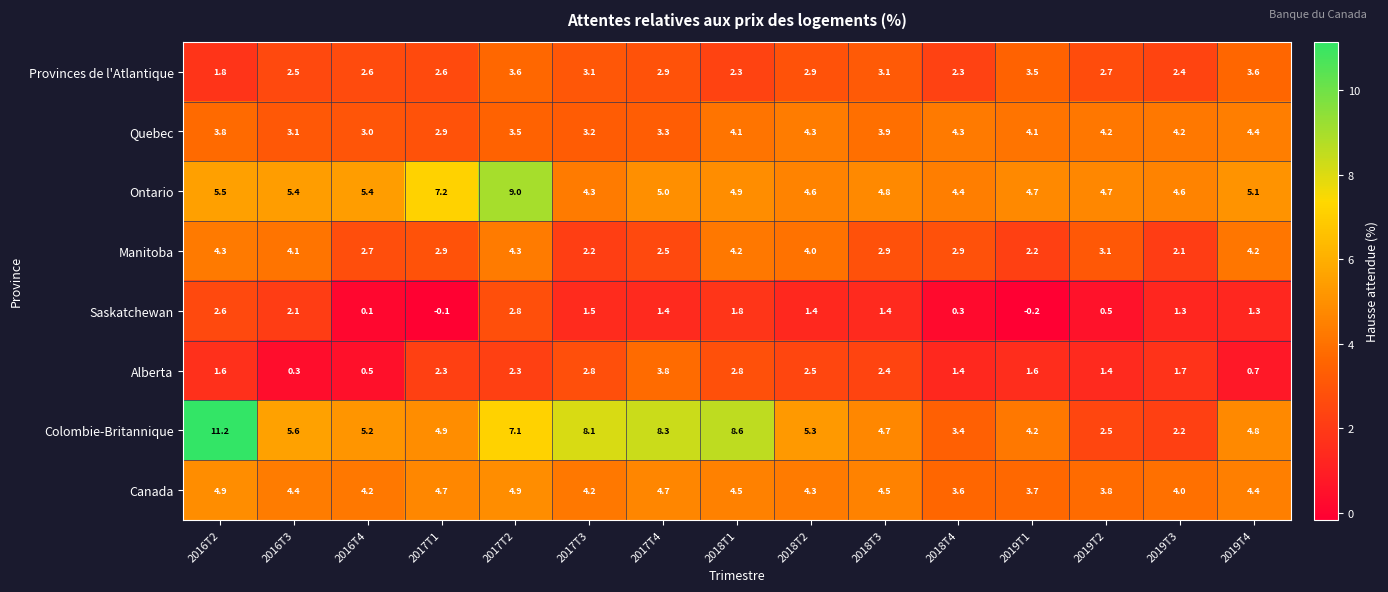

The Quebec series shows 3.0 at 2016T4. True or false?

True